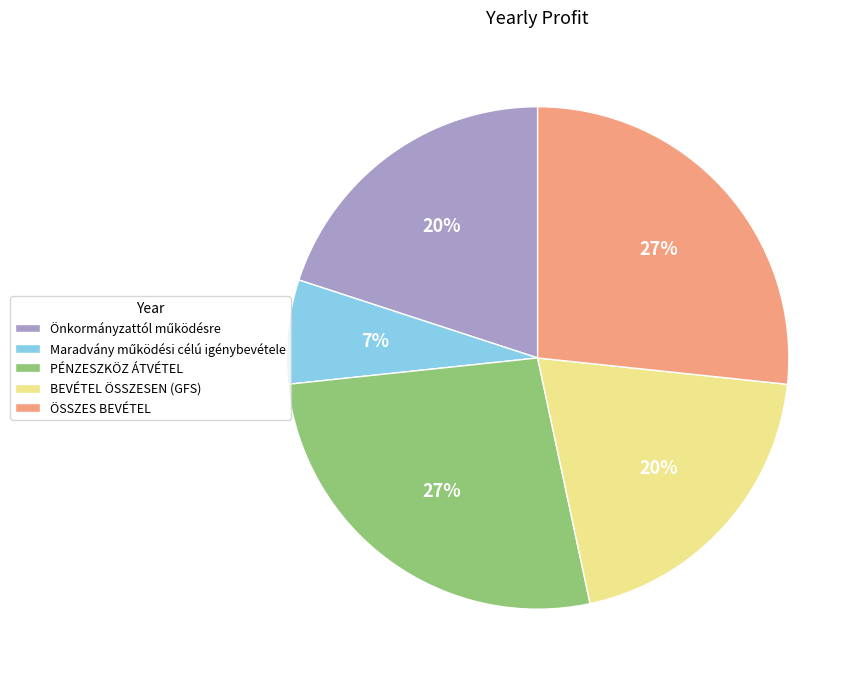

Does PÉNZESZKÖZ ÁTVÉTEL account for over 50% of the chart?

No